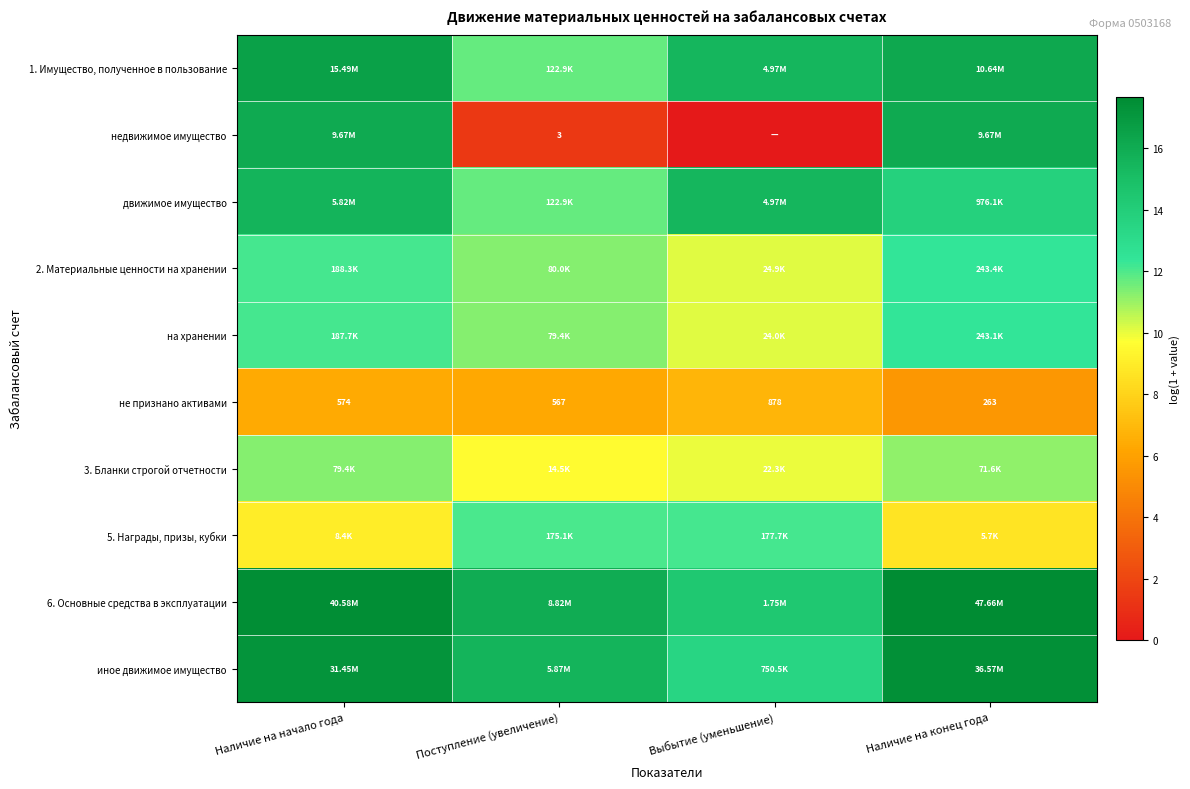

Which has a higher value, Наличие на конец года or Поступление (увеличение)?

Наличие на конец года